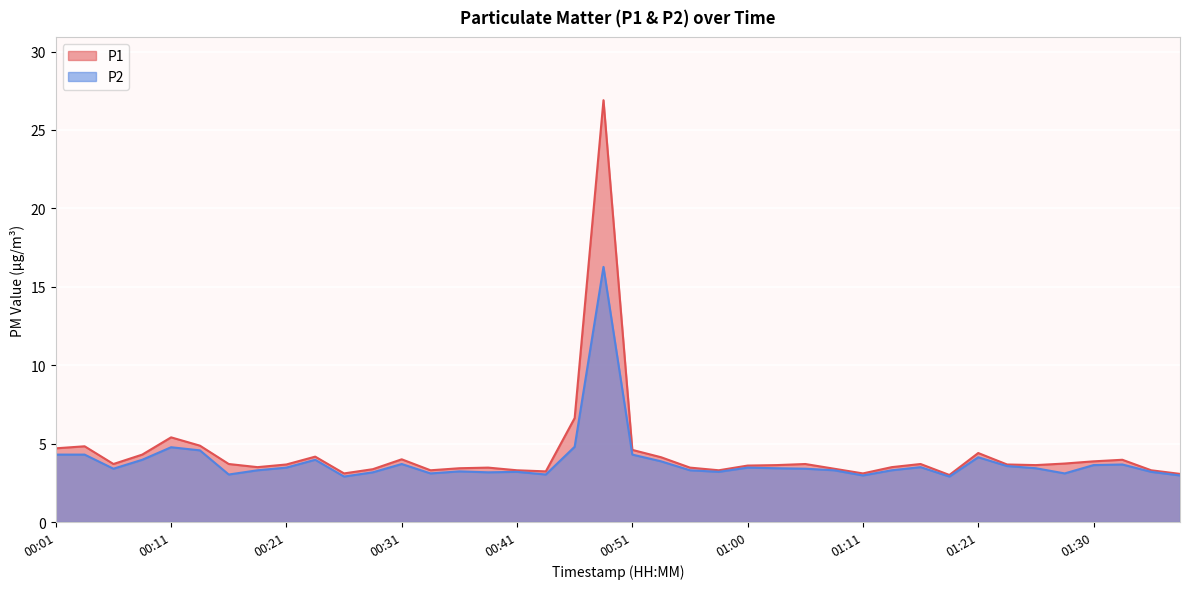

Reading left to right, what are all the values shown in this chart?

P1: 4.7	4.8	3.7	4.3	5.4	4.9	3.7	3.5	3.7	4.2	3.1	3.4	4.0	3.3	3.4	3.5	3.3	3.2	6.6	26.9	4.6	4.1	3.5	3.3	3.6	3.6	3.7	3.4	3.1	3.5	3.7	3.0	4.4	3.7	3.6	3.7	3.9	4.0	3.3	3.1
P2: 4.3	4.3	3.4	4.0	4.8	4.6	3.0	3.3	3.5	4.0	2.9	3.2	3.7	3.1	3.2	3.2	3.2	3.0	4.8	16.3	4.3	3.9	3.3	3.2	3.5	3.4	3.4	3.3	3.0	3.3	3.5	2.9	4.1	3.6	3.4	3.1	3.6	3.7	3.2	3.0